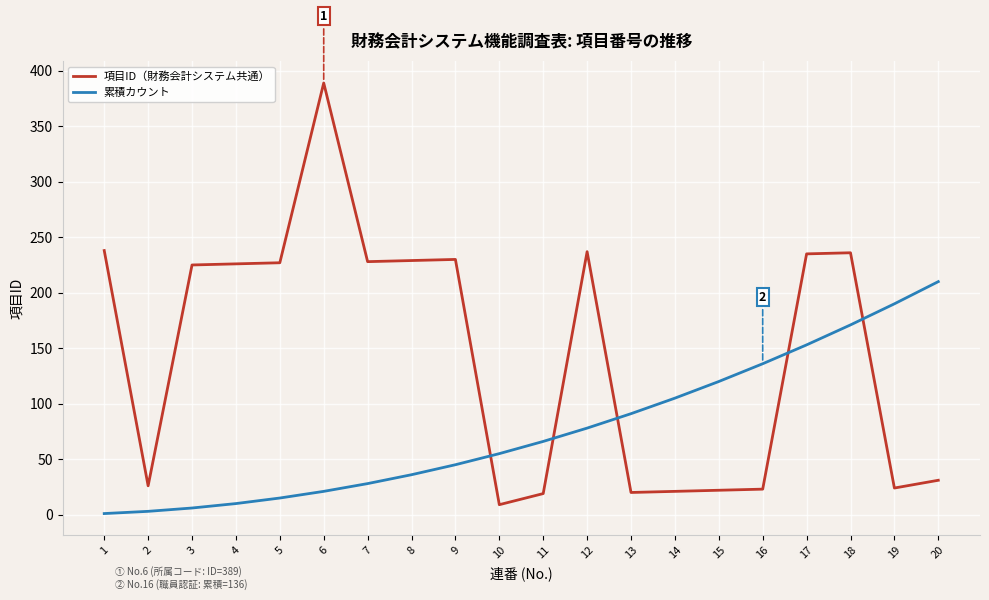

Is the value of 項目ID（財務会計システム共通） at 14 greater than the value of 累積カウント at 14?

No